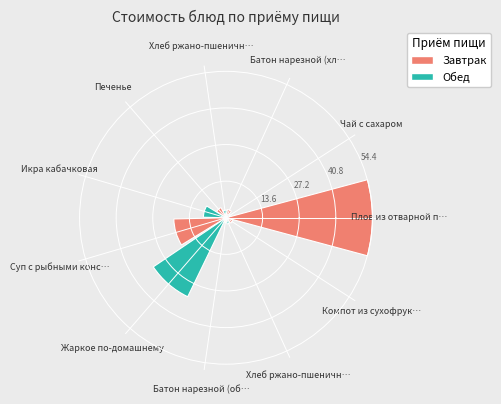

The Суп с рыбными консервами slice represents 15% of the pie. True or false?

True